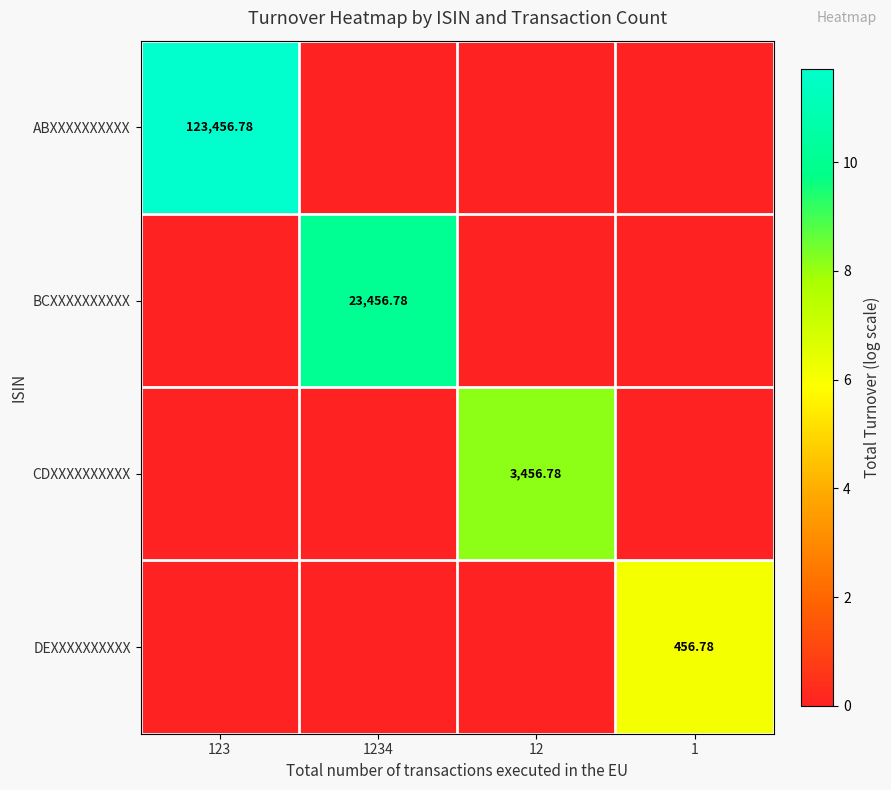

Read the ABXXXXXXXXXX value at 123.

11.7